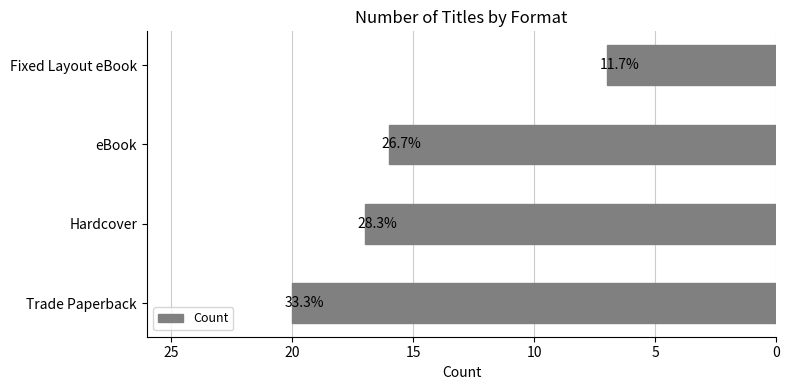

Are the bars grouped side by side (vs. stacked)?

No